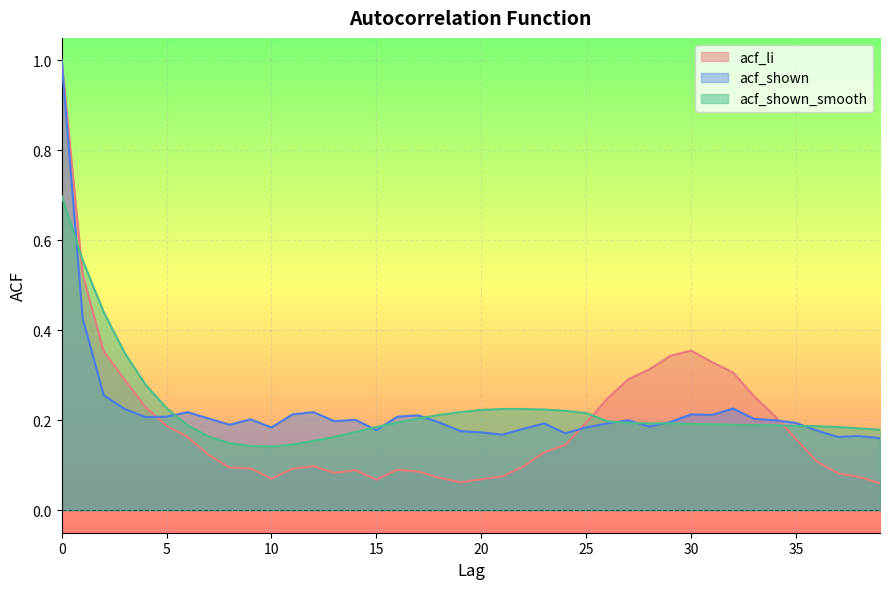

Where is the first local minimum for acf_shown_smooth?

10